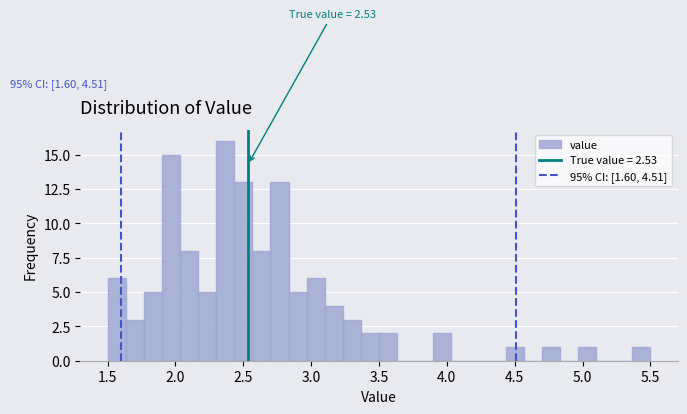

Around what value on the x-axis is the tallest bar? Give the approximate position of its centre, as read against the axis.

2.35